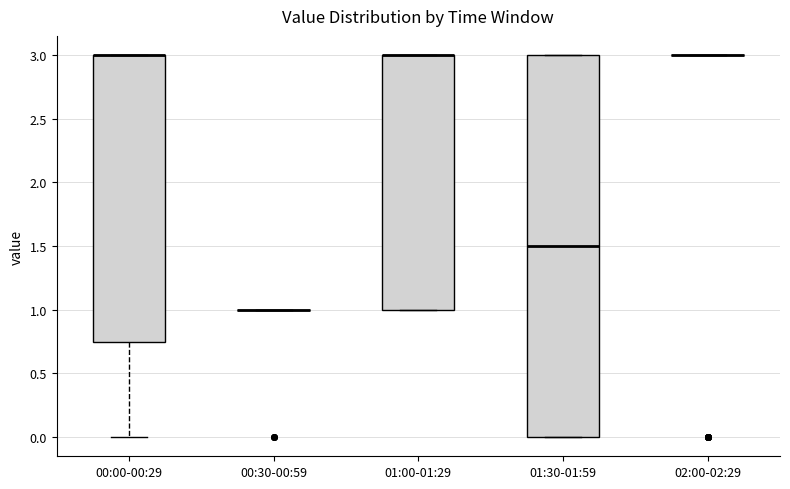

Comparing the boxes themselves (not the whiskers), which one is the tallest?

01:30-01:59